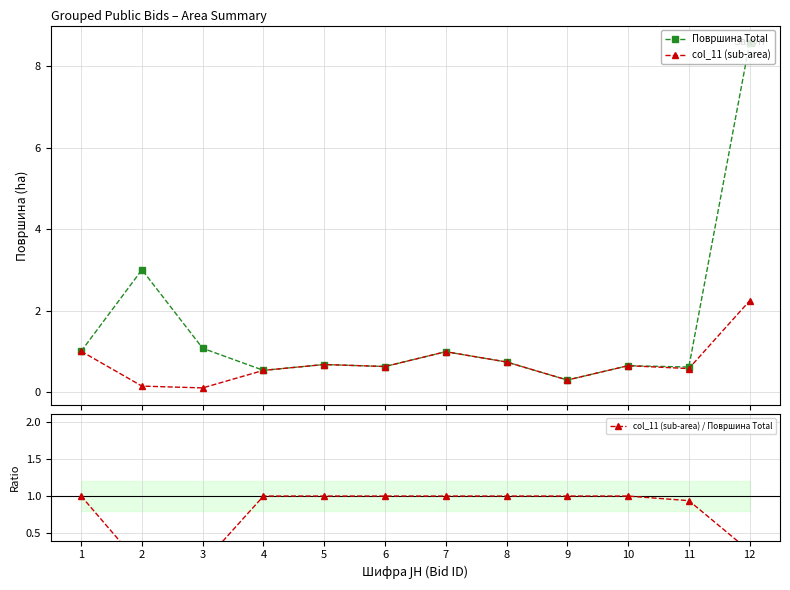

List the labels in order of Површина Total value, smallest first.

9, 4, 11, 6, 10, 5, 8, 7, 1, 3, 2, 12